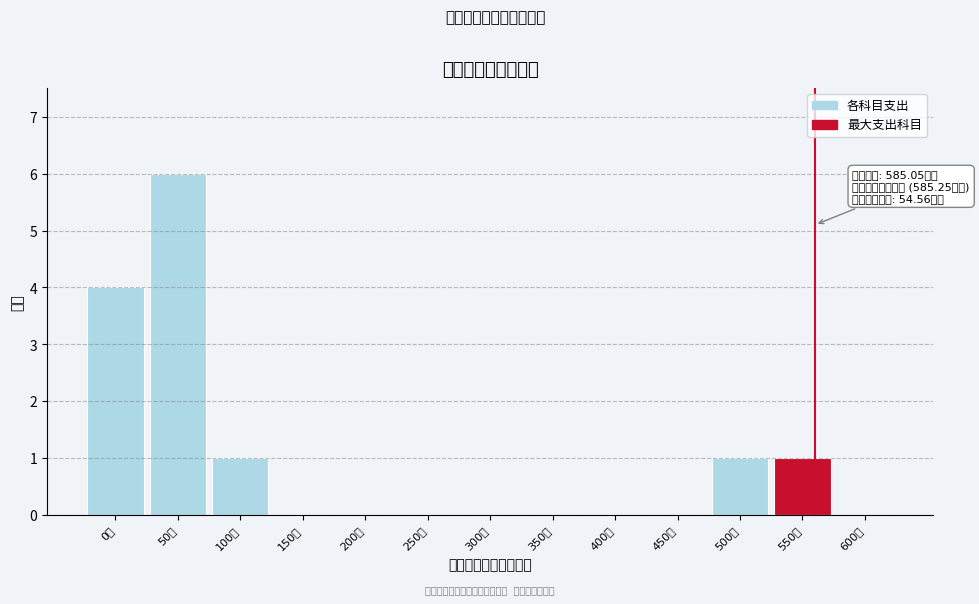

Reading left to right, transcribe all the data shown in this chart.

0万=4	50万=6	100万=1	150万=0	200万=0	250万=0	300万=0	350万=0	400万=0	450万=0	500万=1	550万=1	600万=0